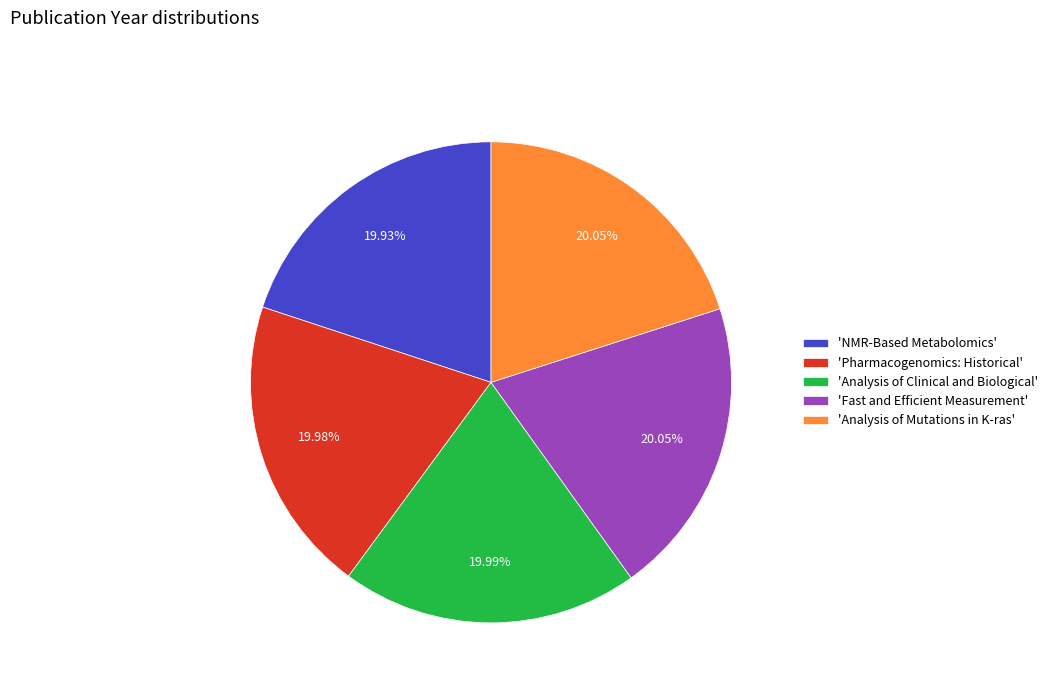

What is the ratio of the value at 'Analysis of Mutations in K-ras' to the value at 'Pharmacogenomics: Historical'?

1.0